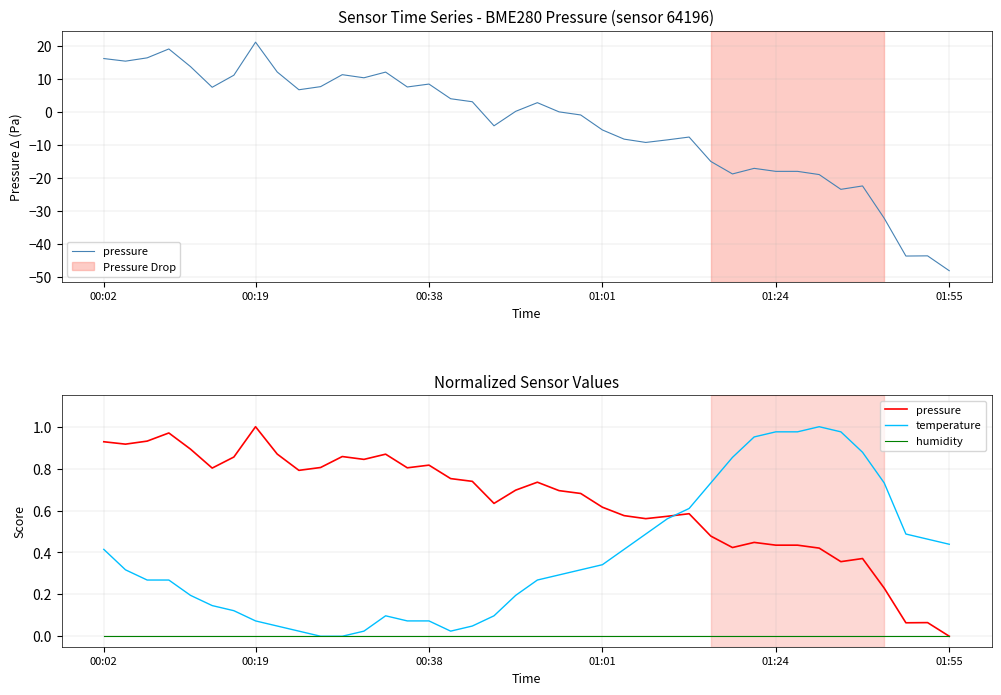

How many lines are shown in the chart?

3